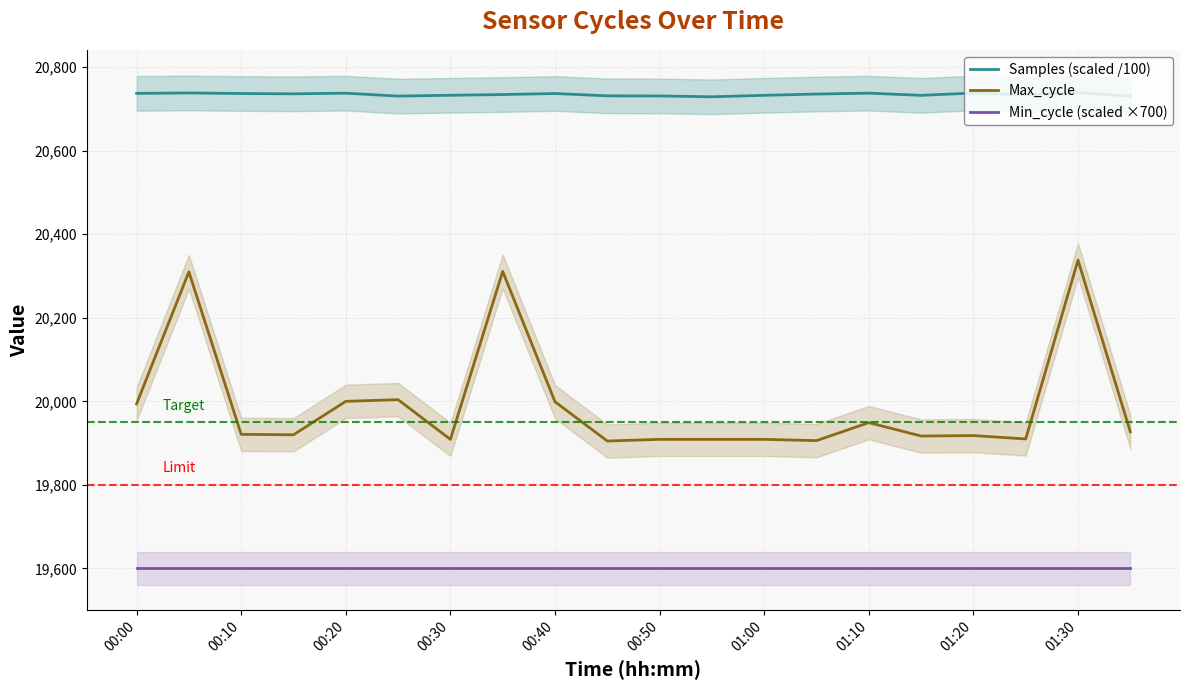

True or false: Max_cycle has a value of 35201.5 at 01:30.

False